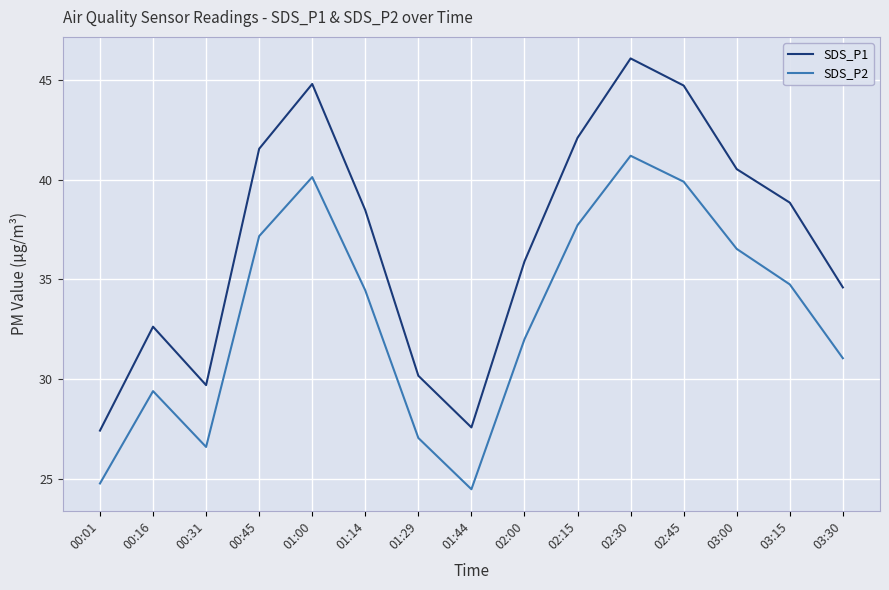

The SDS_P1 series shows 39.5 at 01:29. True or false?

False